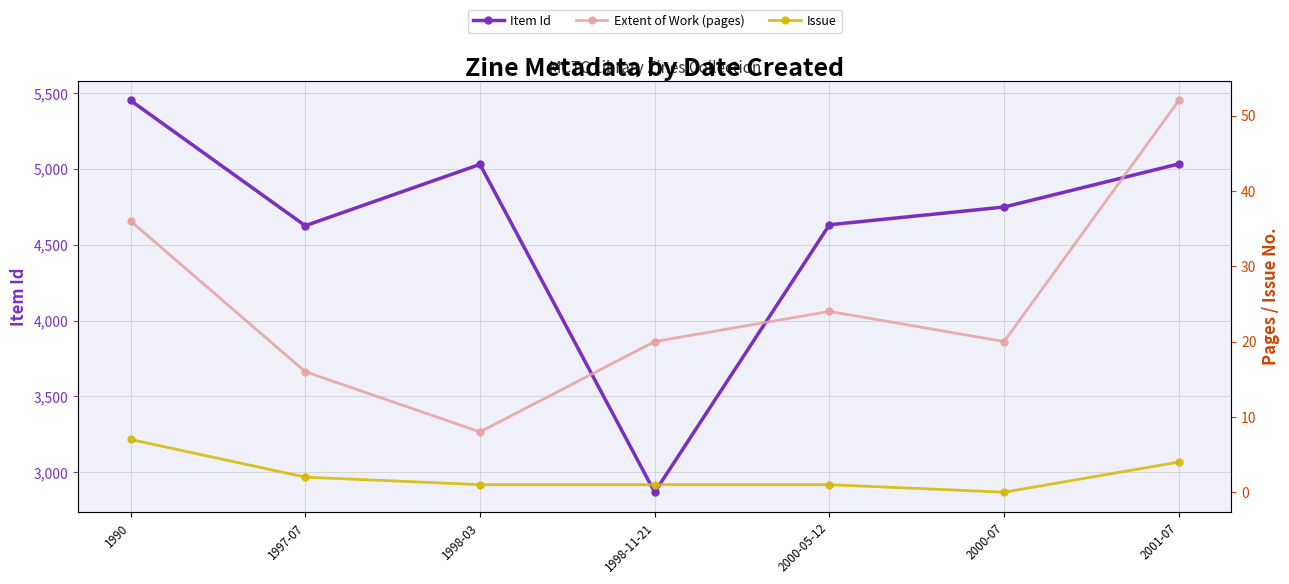

The Issue series shows 0 at 2000-07. True or false?

True